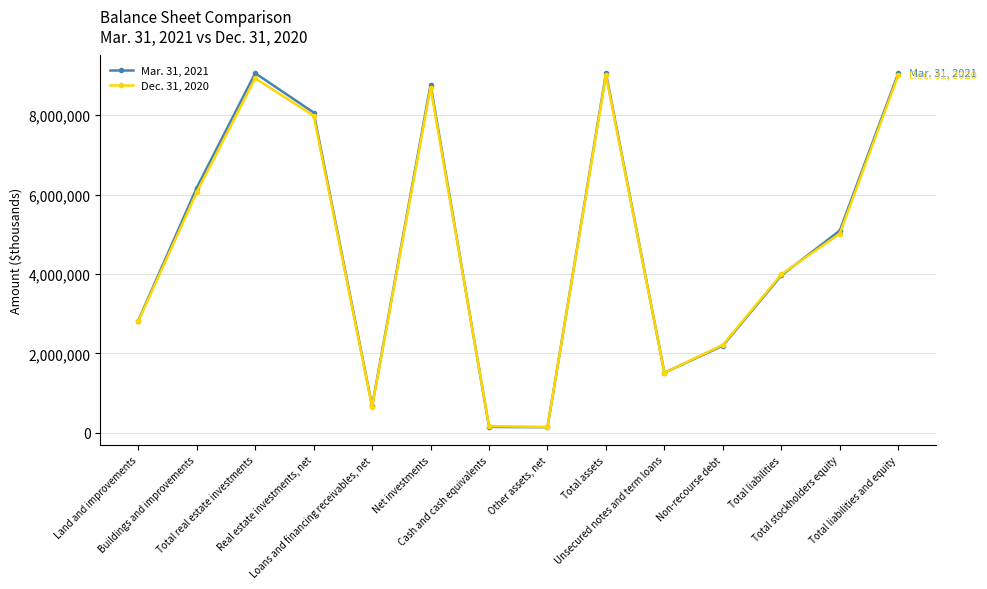

What is the greatest value displayed?

9058470